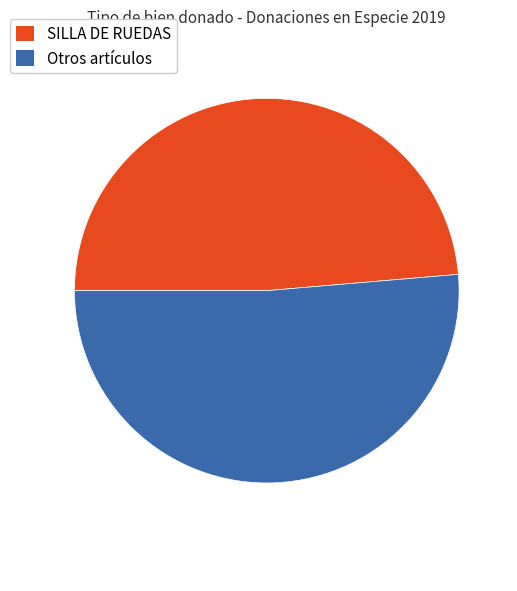

Does any single category account for the majority?

Yes